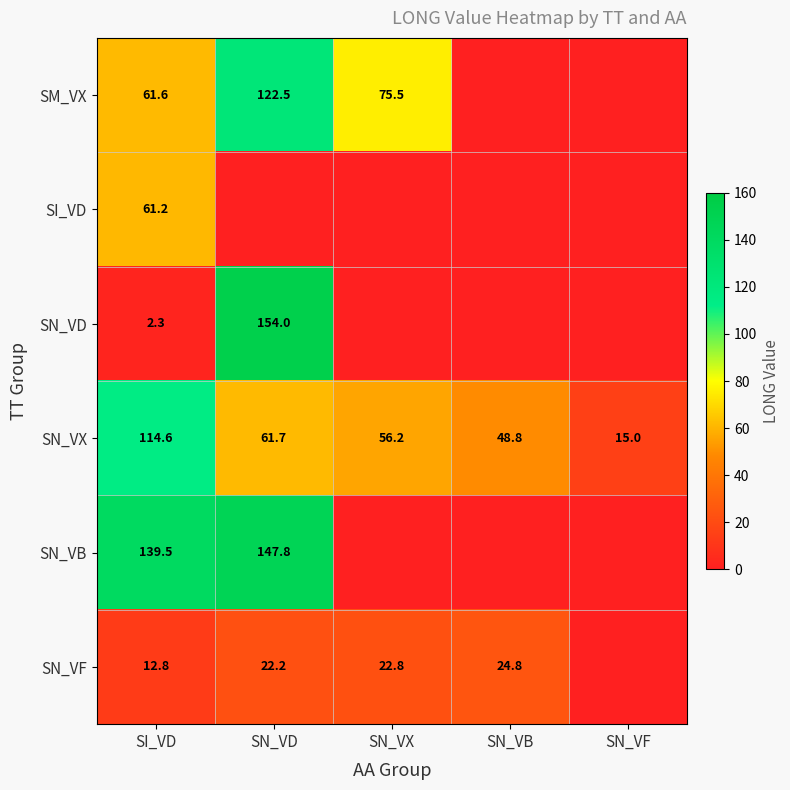

What is the spread (max minus min) of values at SN_VX?

75.5